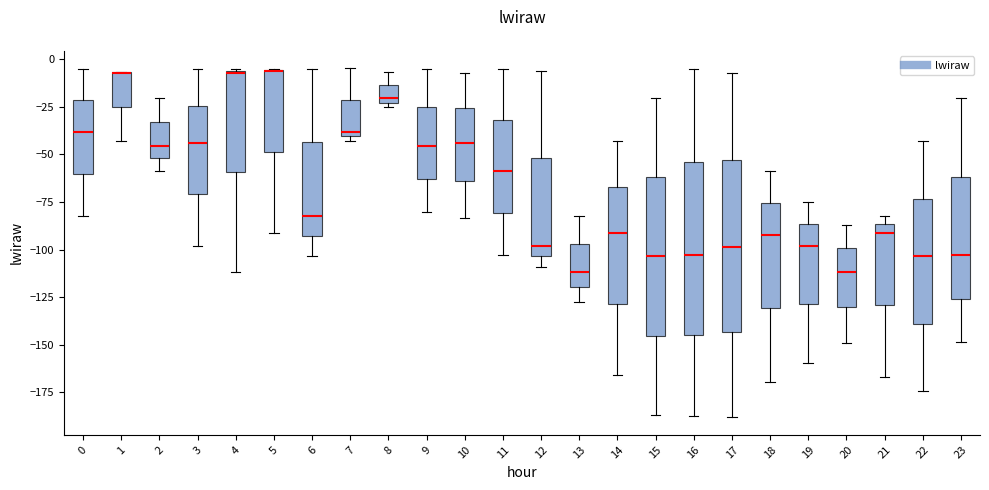

Reading left to right, transcribe this box plot: for each box, give where its median line is, the range the box spans, and where its two whiskers end, as read against the y-axis. The values are not printed on the chart, so give them approximately, as read against the axis.

0: median -40, box -60 to -20, whiskers -80 to -5
1: median -5 (drawn on the box's upper edge), box -25 to -5, whiskers -45 to -5
2: median -45, box -50 to -35, whiskers -60 to -20
3: median -45, box -70 to -25, whiskers -100 to -5
4: median -5, box -60 to -5, whiskers -110 to -5
5: median -5 (drawn on the box's upper edge), box -50 to -5, whiskers -90 to -5
6: median -80, box -95 to -45, whiskers -105 to -5
7: median -40 (just above the box's lower edge), box -40 to -20, whiskers -45 to -5
8: median -20, box -25 to -15, whiskers -25 (just below the box's lower edge) to -5
9: median -45, box -65 to -25, whiskers -80 to -5
10: median -45, box -65 to -25, whiskers -85 to -5
11: median -60, box -80 to -30, whiskers -105 to -5
12: median -100, box -105 to -50, whiskers -110 to -5
13: median -110, box -120 to -95, whiskers -130 to -80
14: median -90, box -130 to -65, whiskers -165 to -45
15: median -105, box -145 to -60, whiskers -185 to -20
16: median -105, box -145 to -55, whiskers -185 to -5
17: median -100, box -145 to -55, whiskers -190 to -5
18: median -90, box -130 to -75, whiskers -170 to -60
19: median -100, box -130 to -85, whiskers -160 to -75
20: median -110, box -130 to -100, whiskers -150 to -85
21: median -90, box -130 to -85, whiskers -165 to -80
22: median -105, box -140 to -75, whiskers -175 to -45
23: median -105, box -125 to -60, whiskers -150 to -20